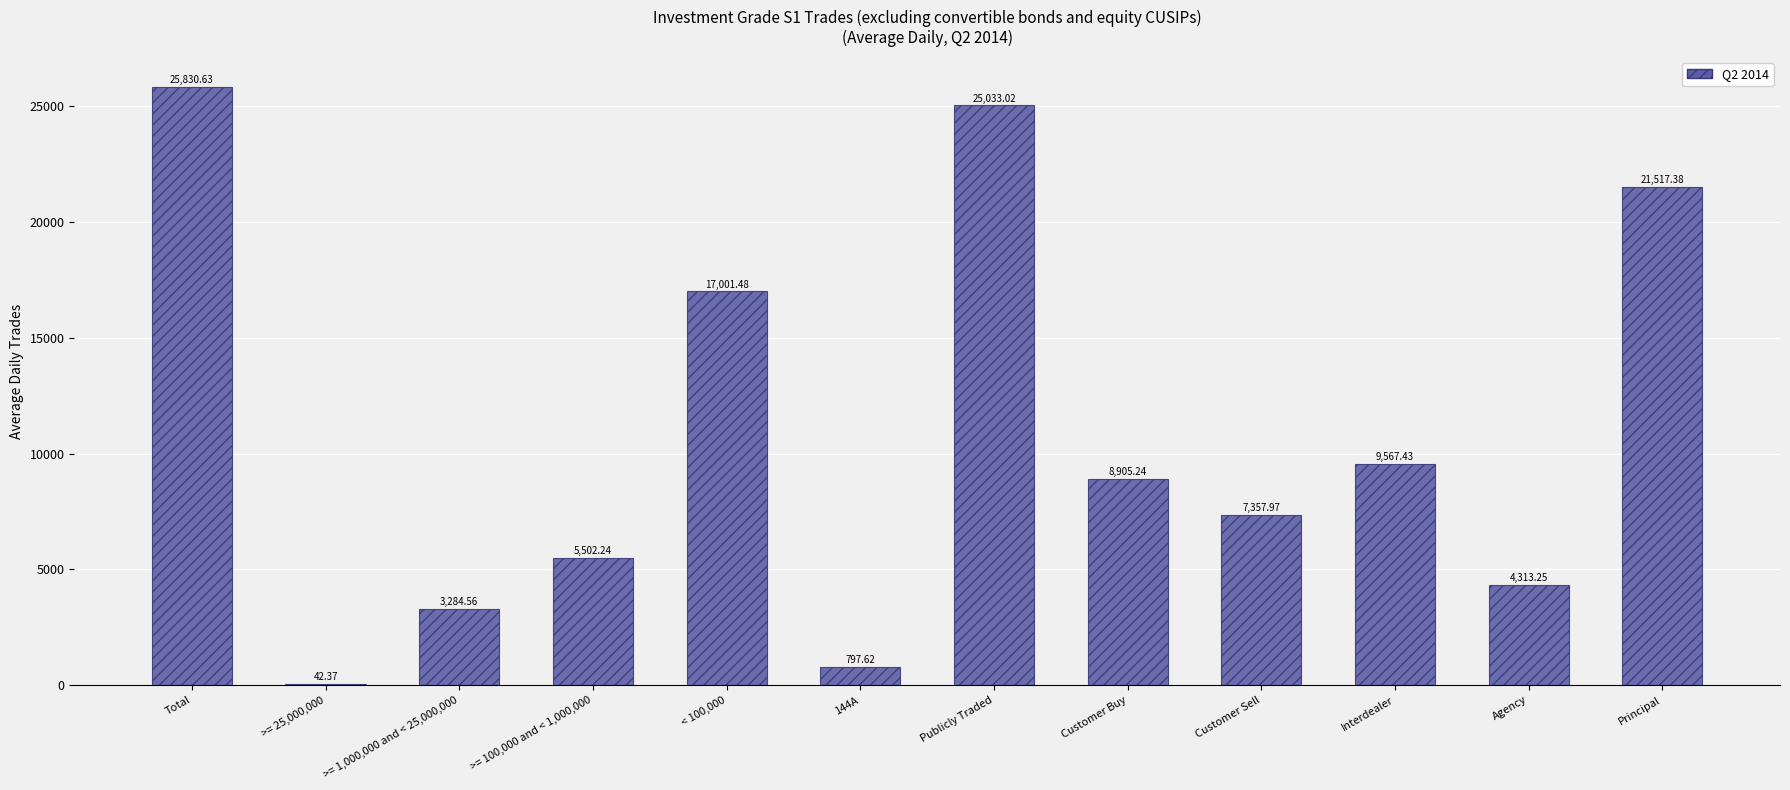

Between Customer Buy and >= 25,000,000, which is larger?

Customer Buy